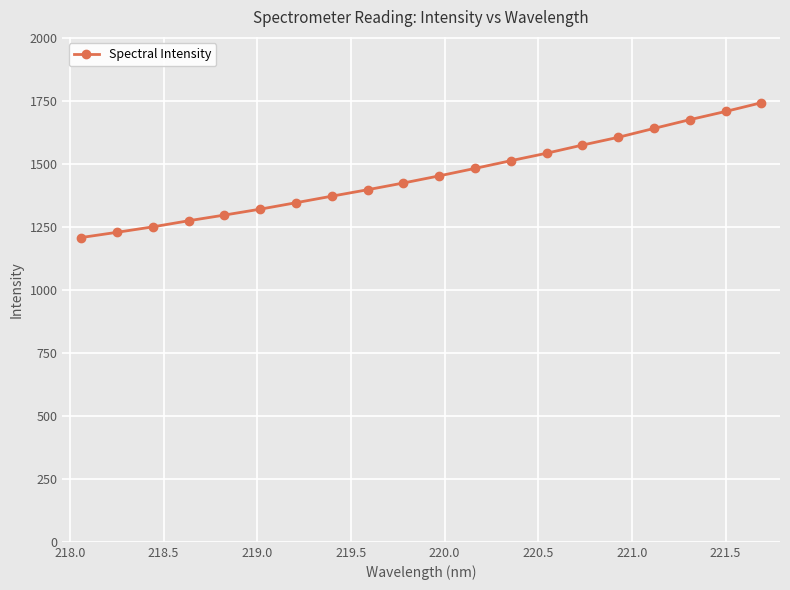

Reading left to right, what are all the values shown in this chart?

1208.9	1229.7	1251.3	1275.7	1298.2	1321.7	1347.3	1373.3	1398.9	1425.7	1454.0	1483.7	1514.2	1543.9	1576.3	1607.1	1642.5	1677.1	1709.7	1744.4